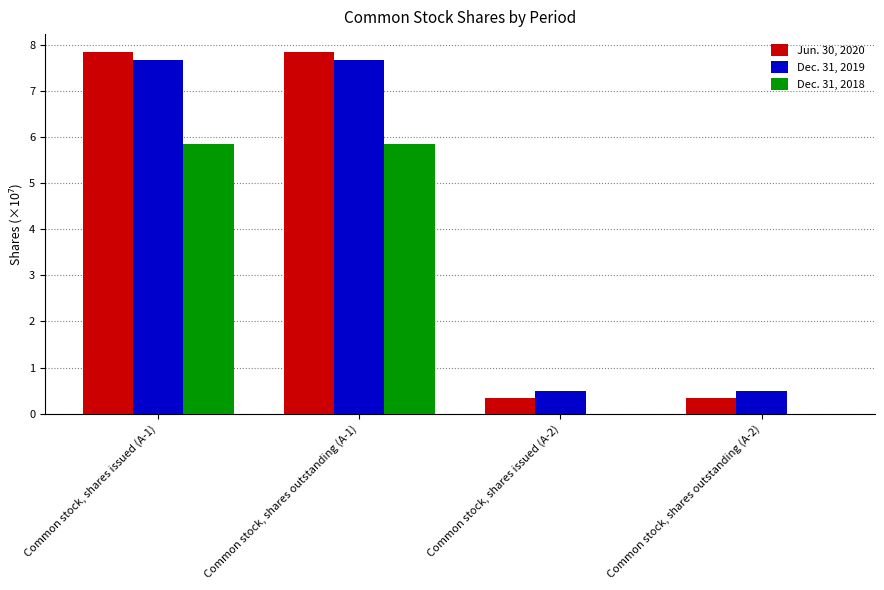

What is the maximum value for Jun. 30, 2020?

7.8